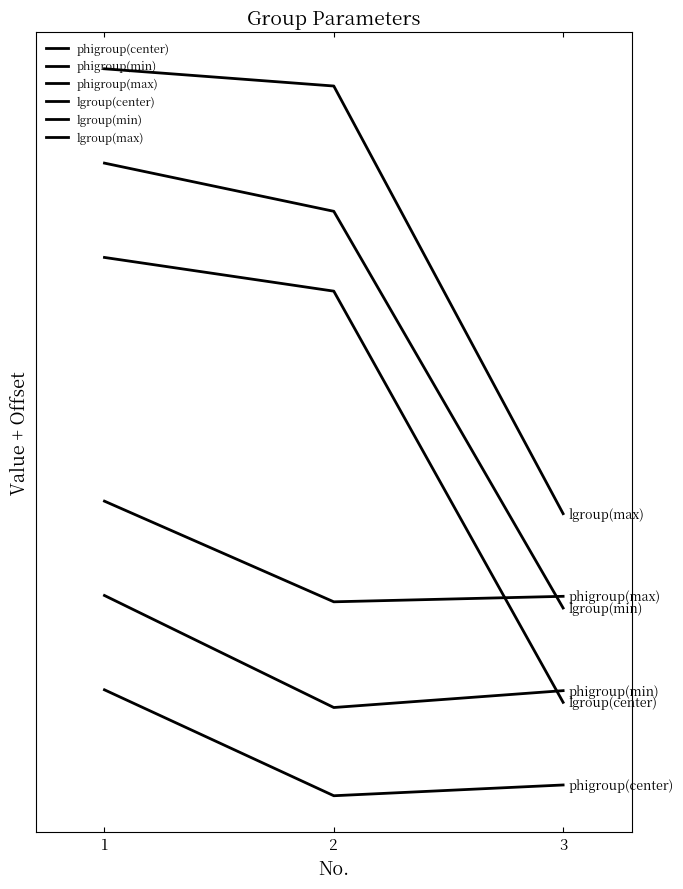

List the series in order of their peak value, highest first.

lgroup(max), lgroup(min), lgroup(center), phigroup(max), phigroup(min), phigroup(center)